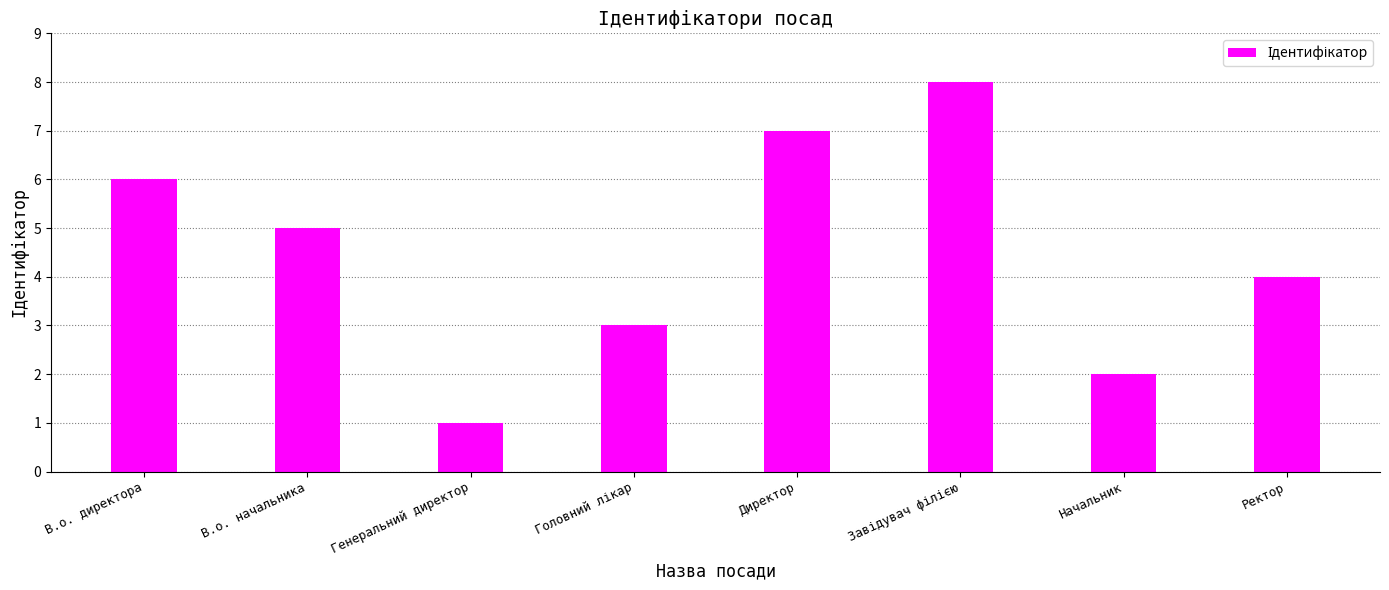

Reading right to left, transcribe all the data shown in this chart.

4	2	8	7	3	1	5	6